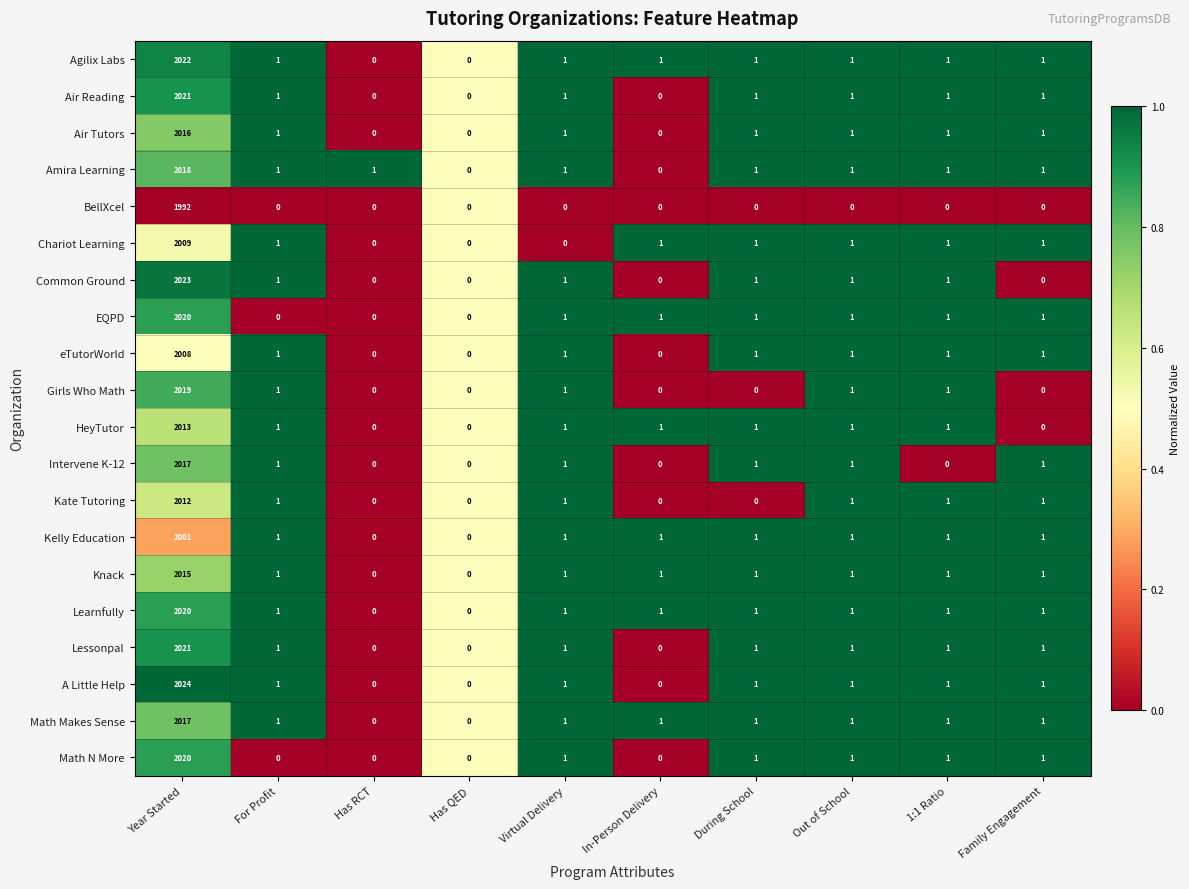

Which category has the highest value in the Air Reading series?

Year Started